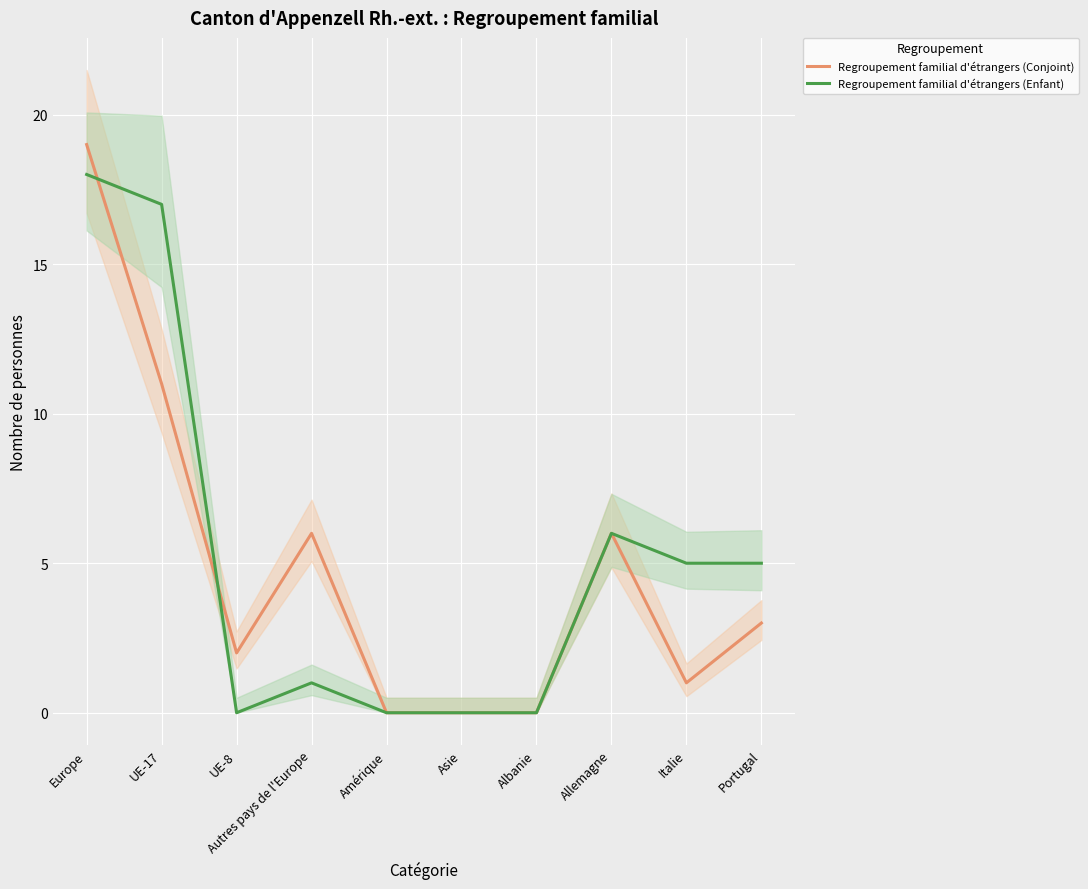

What is the difference between the Regroupement familial d'étrangers (Conjoint) values at Asie and Autres pays de l'Europe?

6